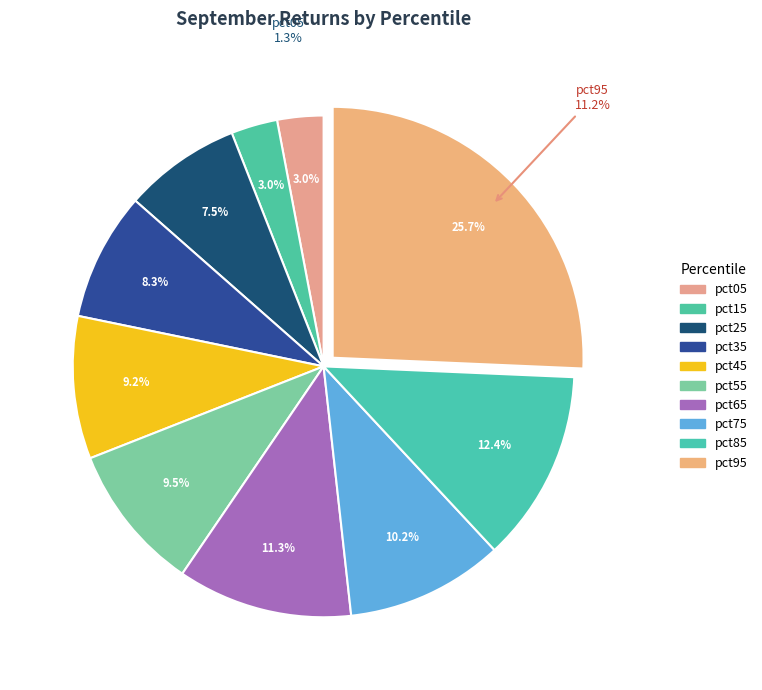

Rank the categories by value from lowest to highest.

pct05, pct15, pct25, pct35, pct45, pct55, pct75, pct65, pct85, pct95